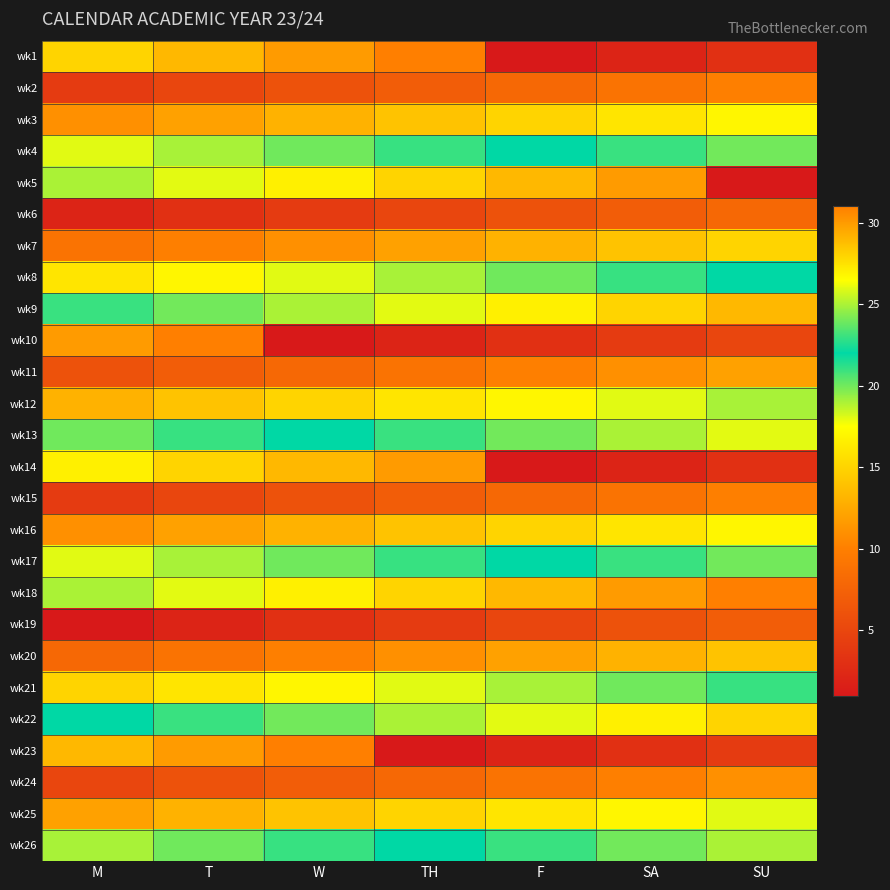

How many series are shown in this chart?

26